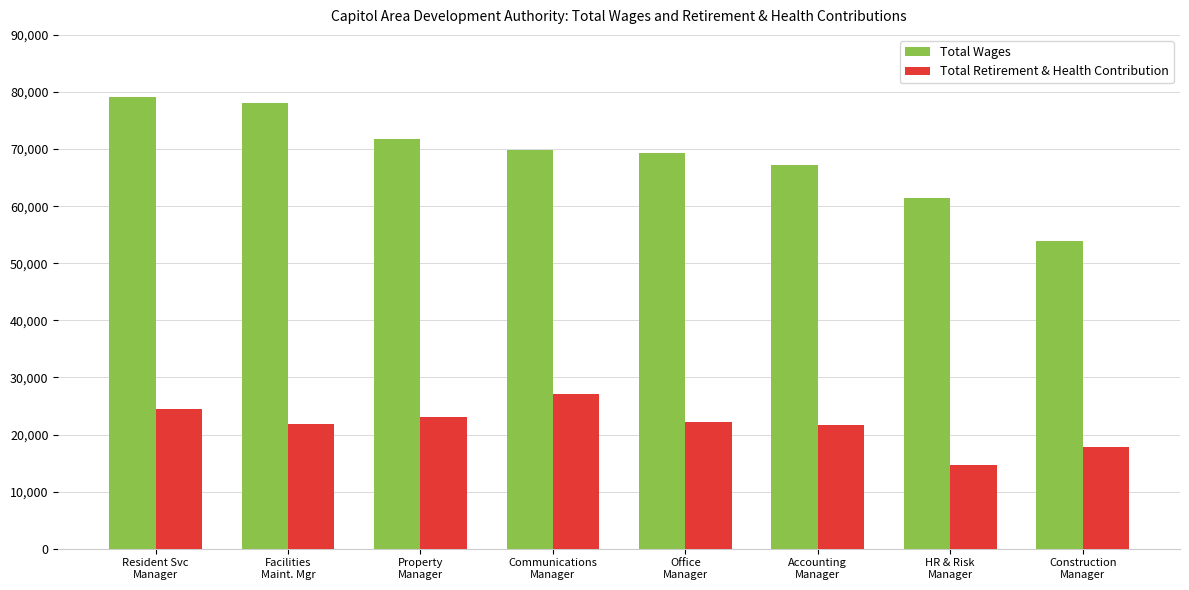

Which series has the widest spread of values?

Total Wages